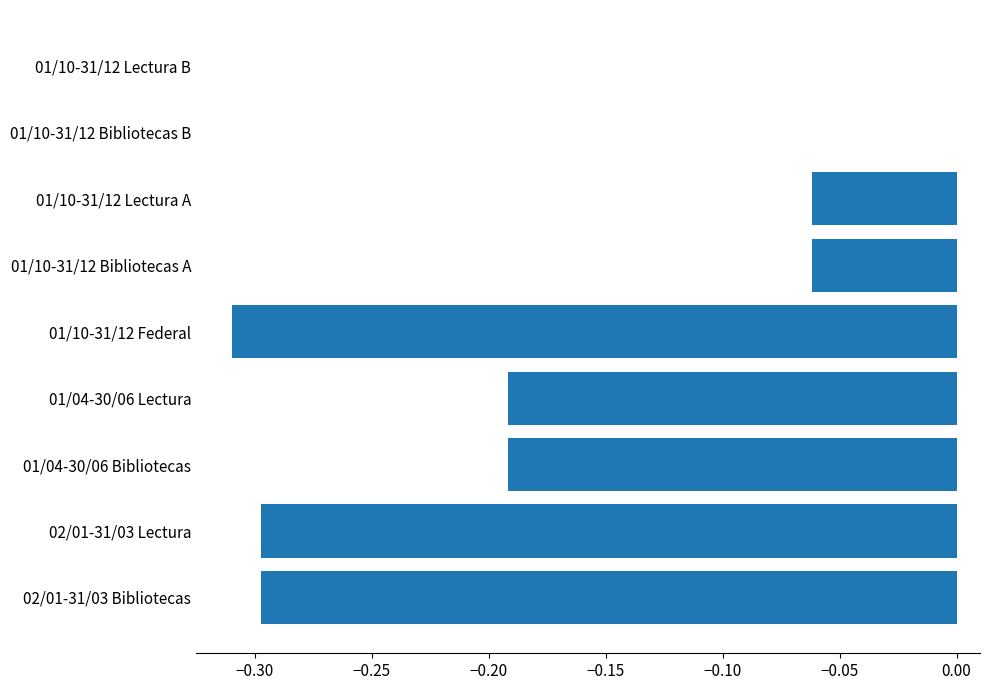

Is it true that the value at 01/04-30/06 Lectura is -0.0?

False